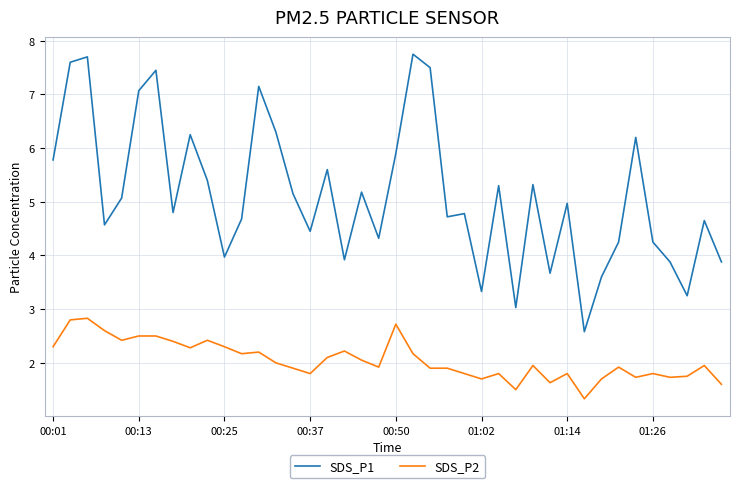

True or false: SDS_P1 and SDS_P2 intersect in this chart.

False